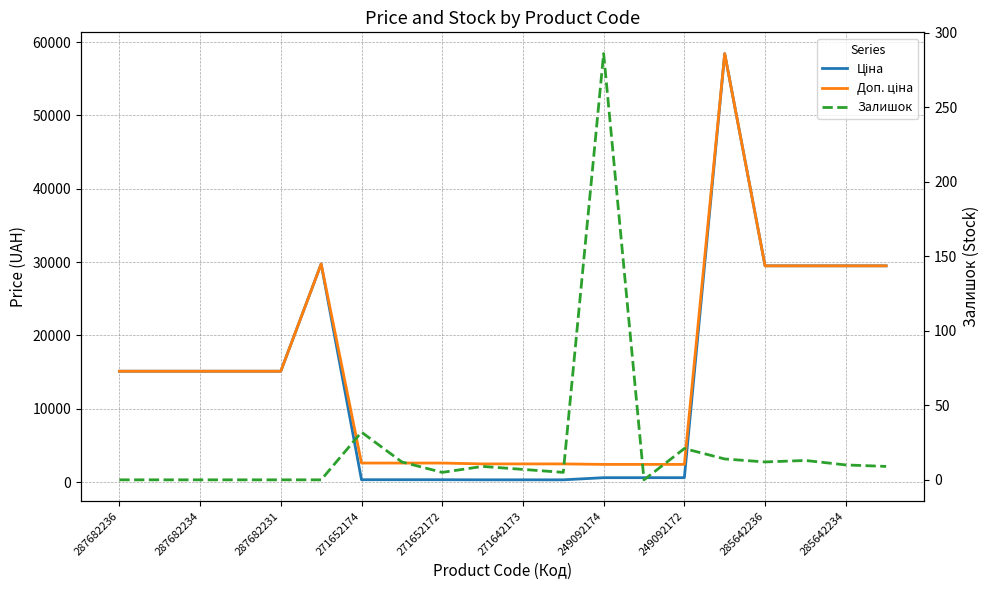

Rank the series by their maximum value, from highest to lowest.

Ціна, Доп. ціна, Залишок